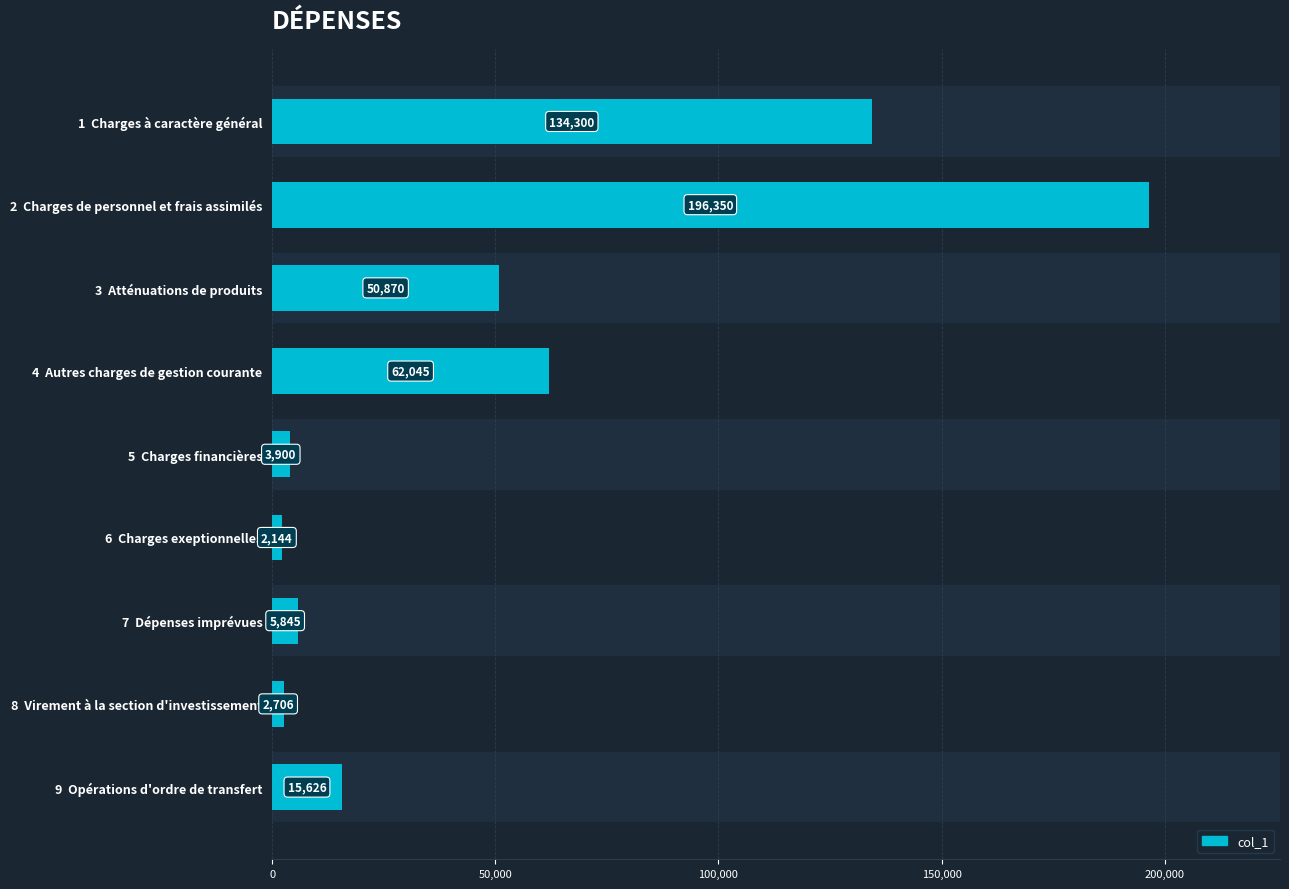

True or false: the data shows 15626 at 9 Opérations d'ordre de transfert.

True